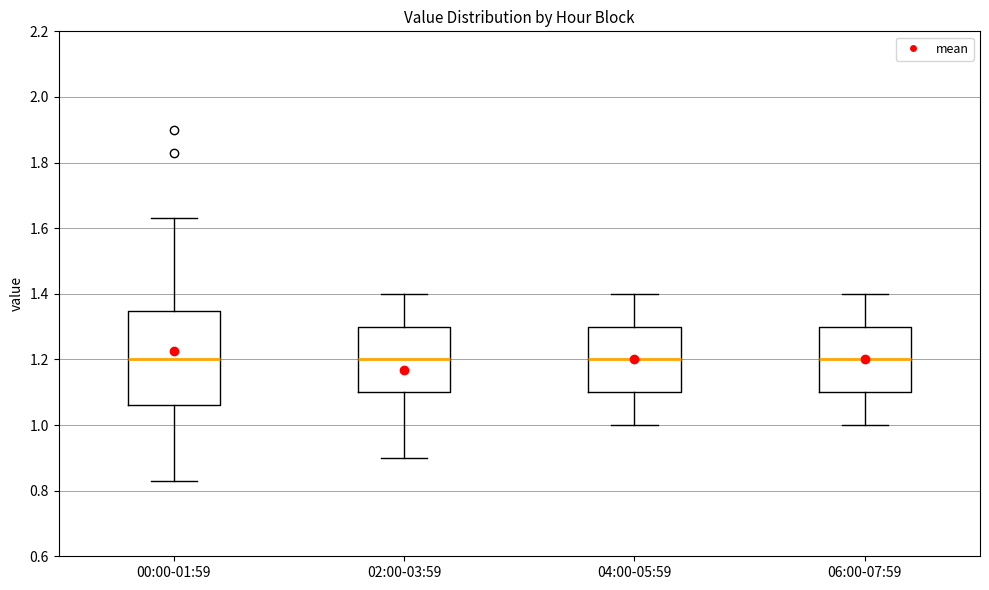

Reading left to right, read every box against the y-axis: the position of its median line, the range the box covers, and the ends of its whiskers. The values are not printed on the chart, so give them approximately, as read against the axis.

00:00-01:59: median 1.20, box 1.06 to 1.34, whiskers 0.84 to 1.64
02:00-03:59: median 1.20, box 1.10 to 1.30, whiskers 0.90 to 1.40
04:00-05:59: median 1.20, box 1.10 to 1.30, whiskers 1.00 to 1.40
06:00-07:59: median 1.20, box 1.10 to 1.30, whiskers 1.00 to 1.40